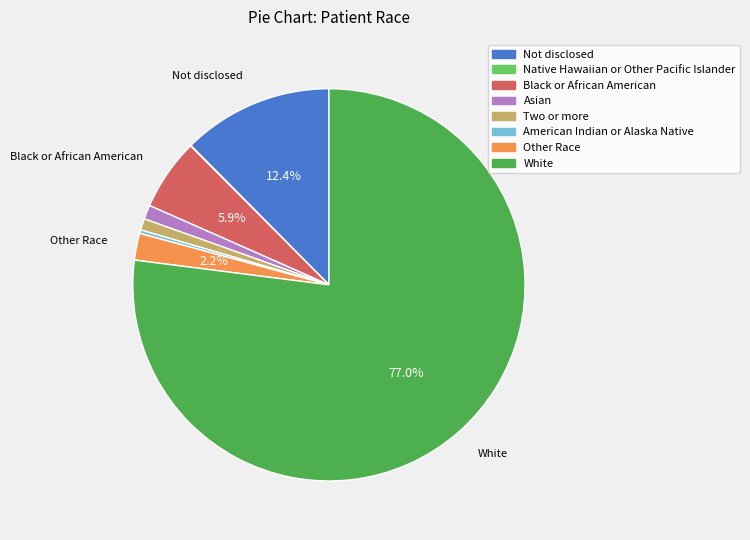

Which slice is the largest?

White